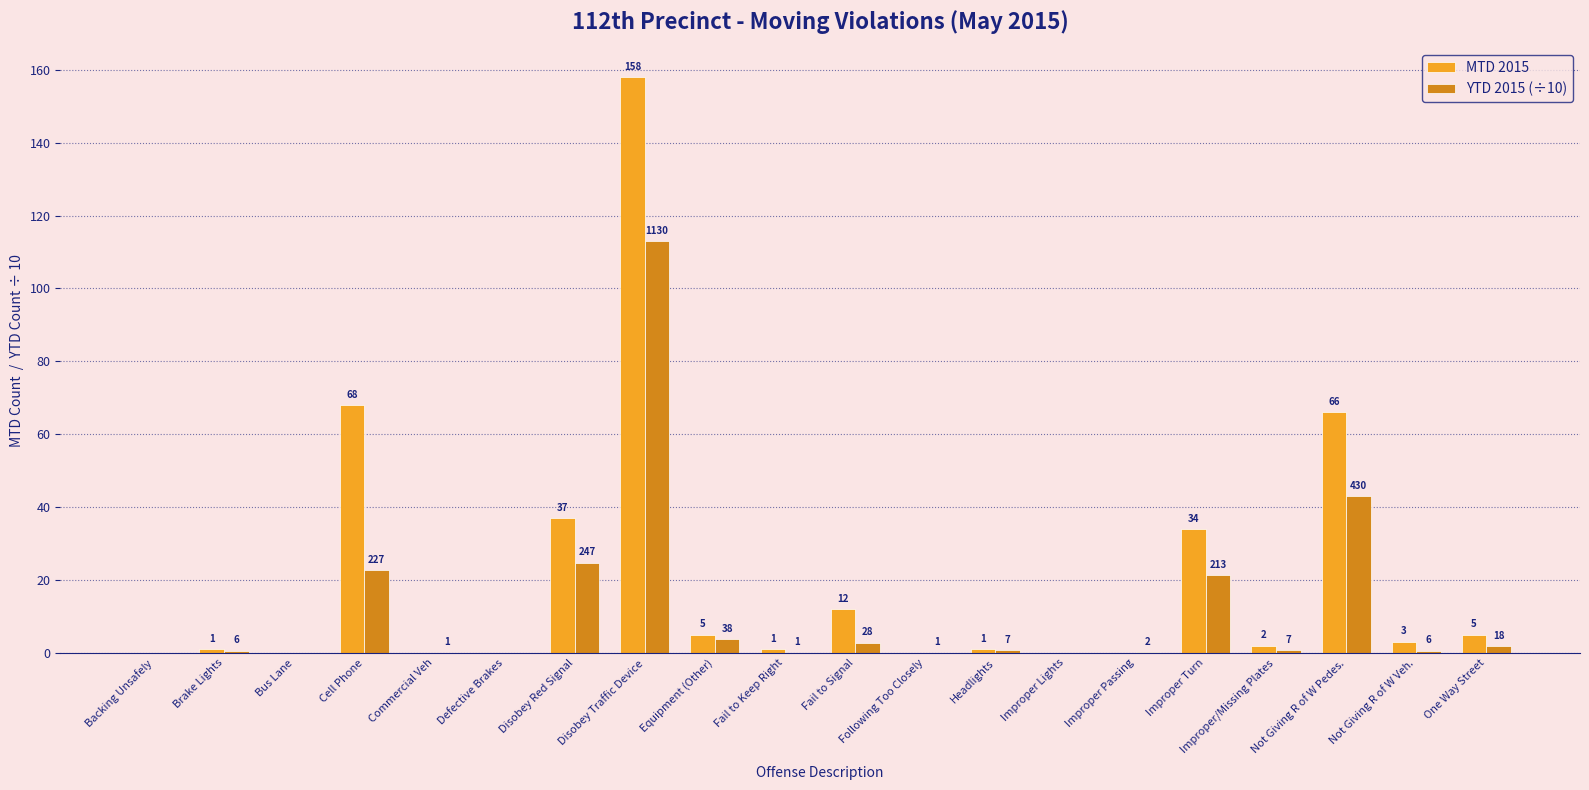

Between Disobey Traffic Device and Fail to Signal, which series saw the biggest shift?

MTD 2015